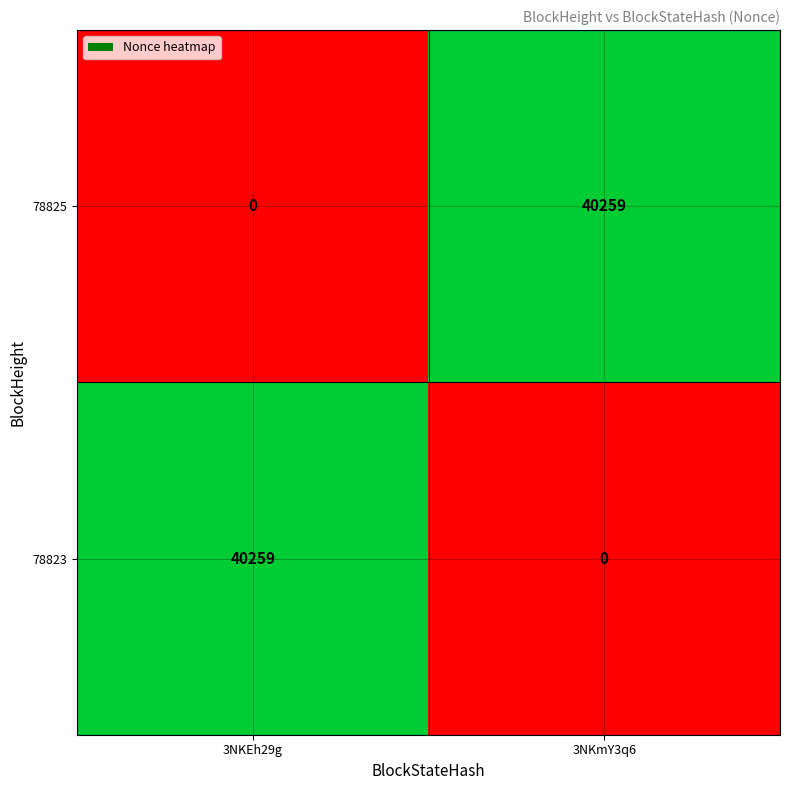

What is the maximum value for 78825?

40259